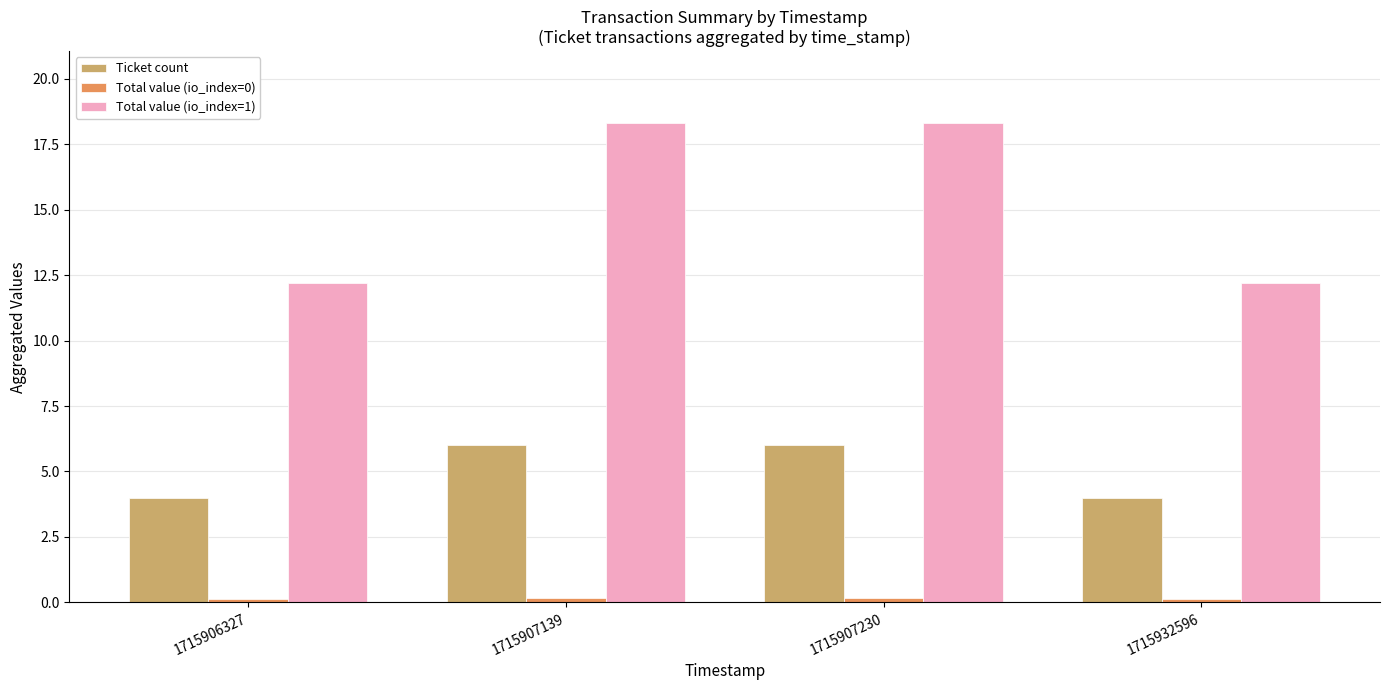

Does the chart contain stacked bars?

No